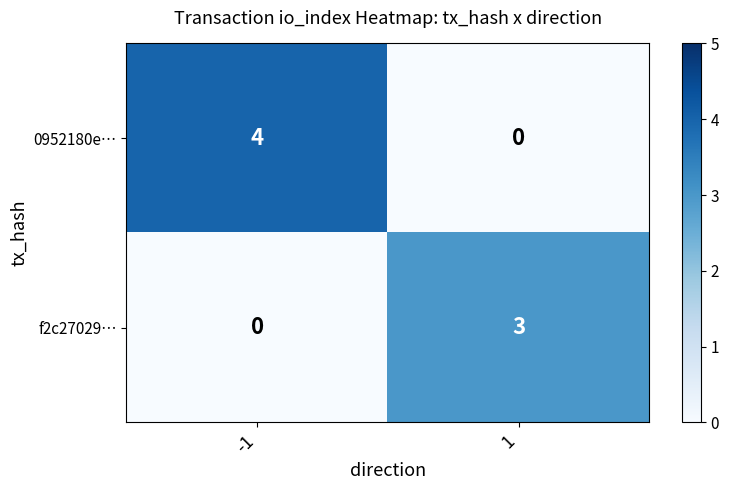

At -1, list the series in order from smallest to largest.

f2c27029…, 0952180e…